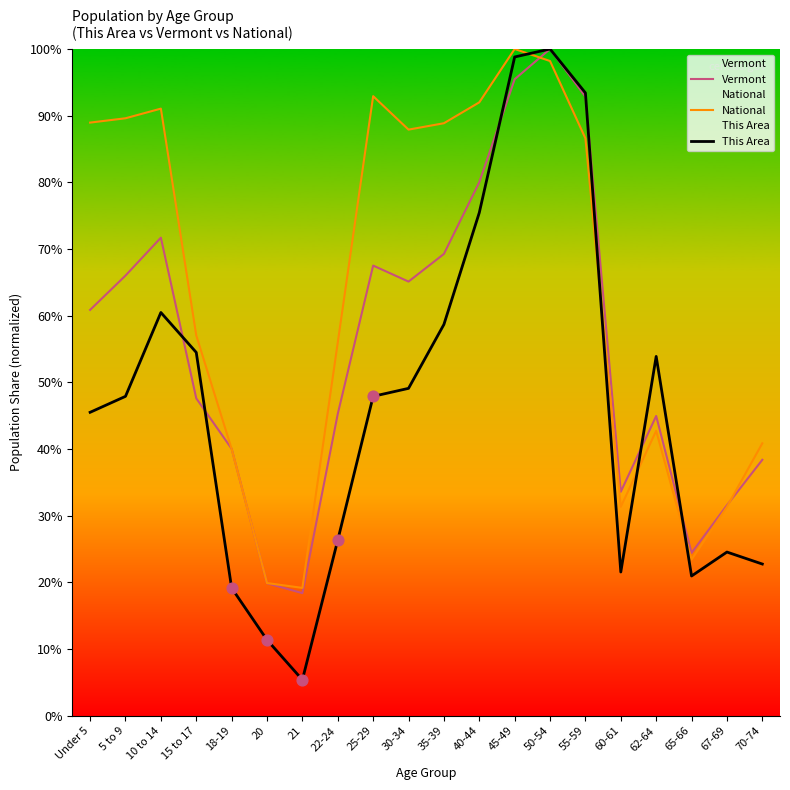

Which series has the largest total across all categories?

National